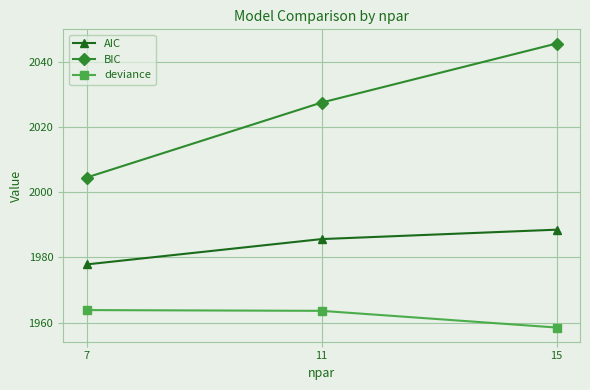

Read the deviance value at 7.

1963.9